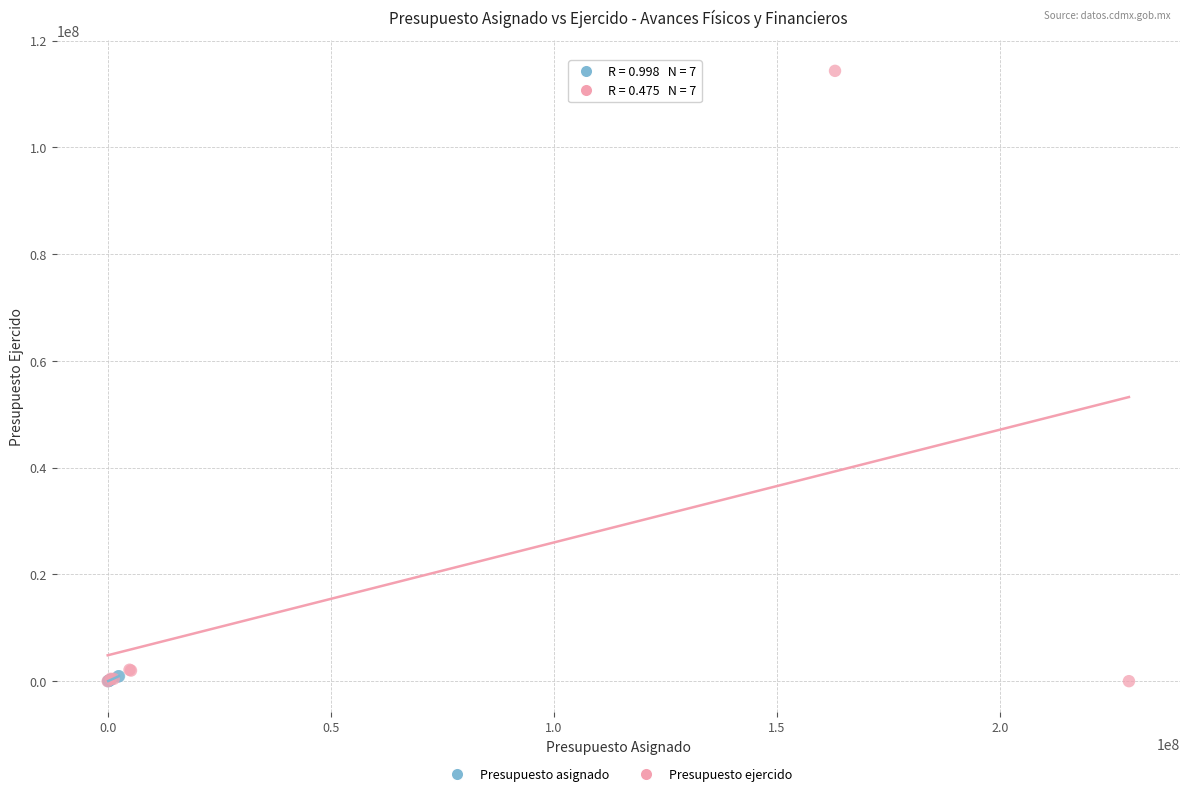

Which series has the largest Y range (max minus min)?

Presupuesto ejercido